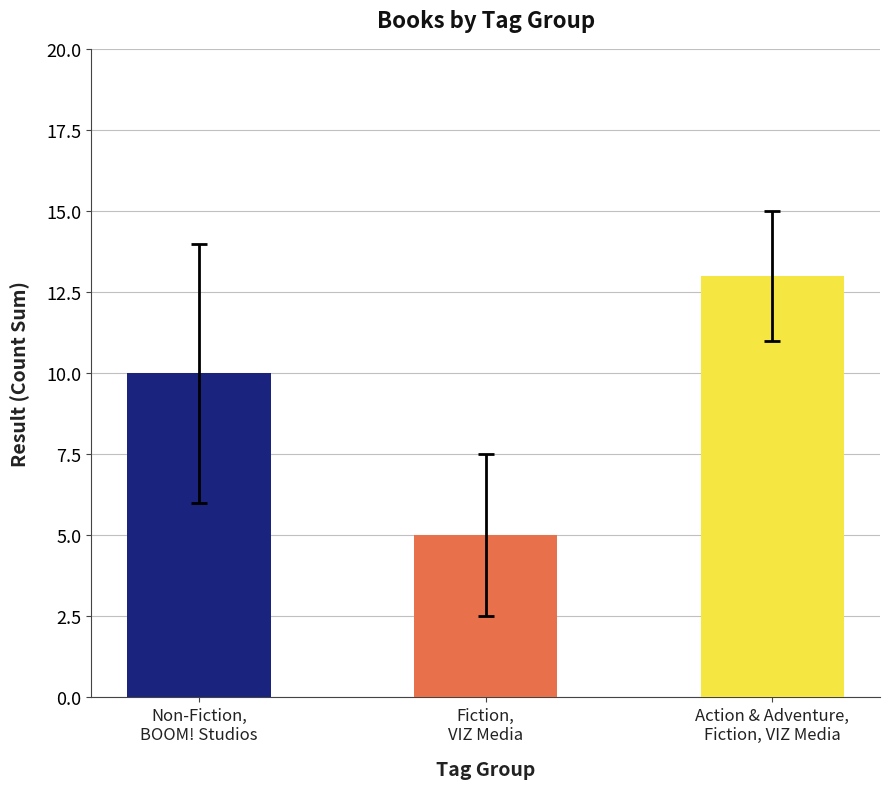

What is the value of the 3rd bar from the left?

13